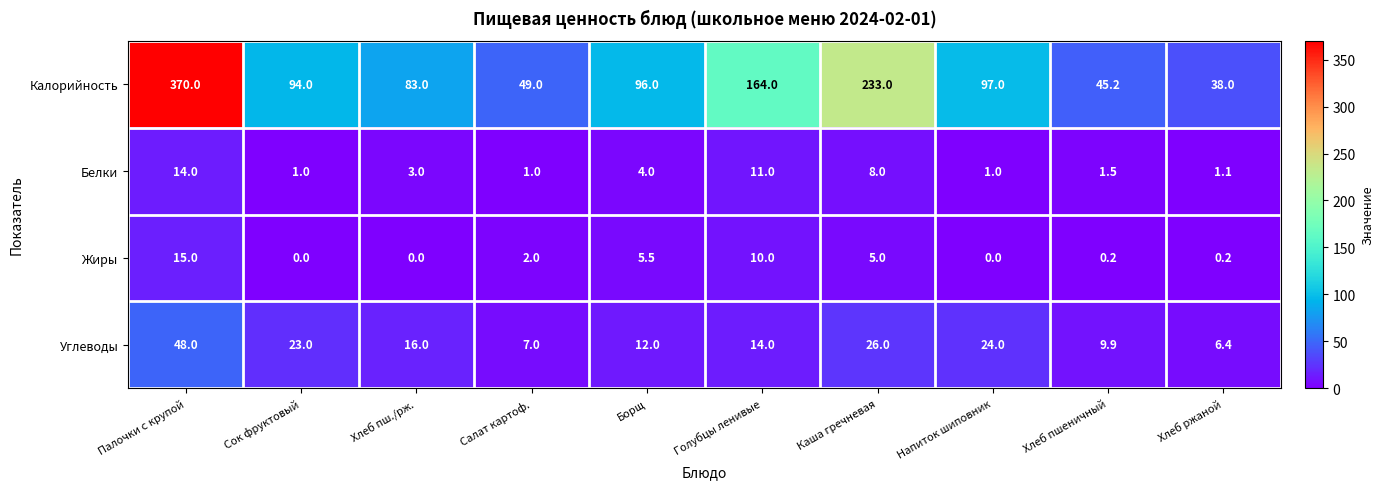

At which category is the sum across all series the highest?

Палочки с крупой